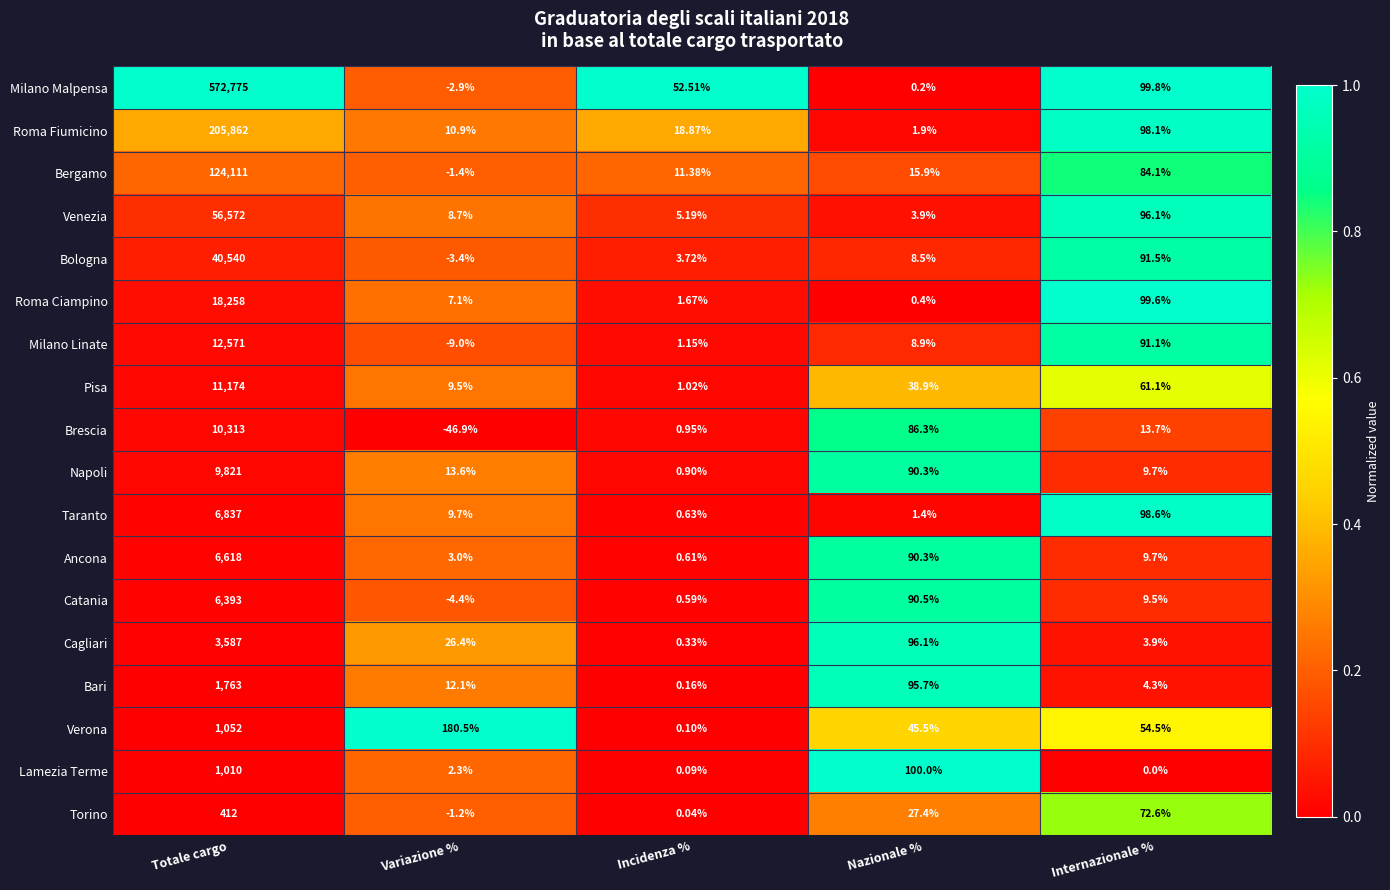

List the labels in order of Taranto value, smallest first.

Incidenza %, Nazionale %, Variazione %, Internazionale %, Totale cargo